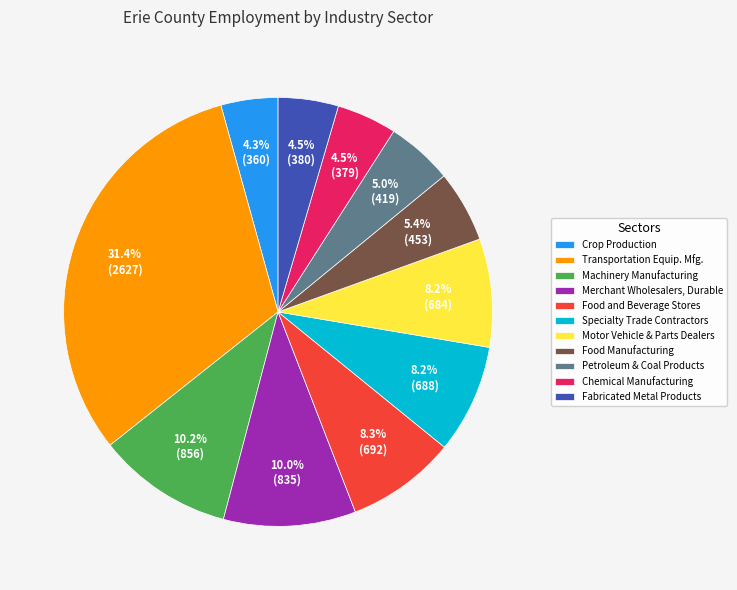

Is there a majority slice in this chart?

No